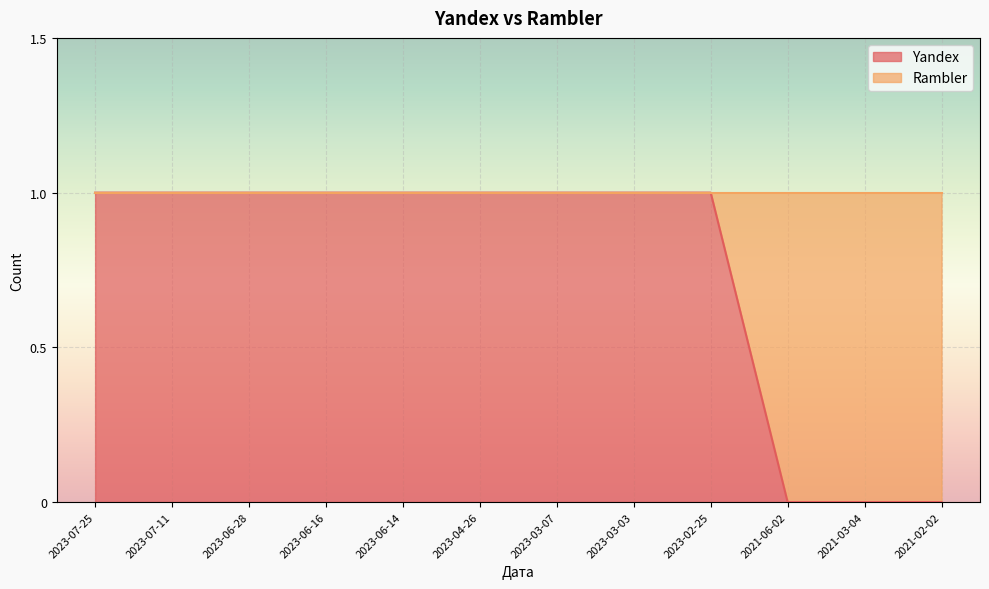

Which label corresponds to the largest value in the chart?

2023-07-25